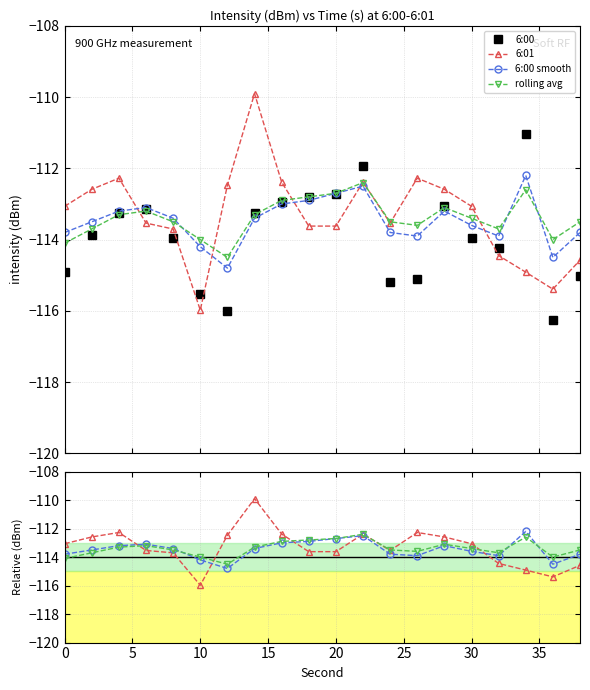

How many values in the 6:00 series are below -113?

15